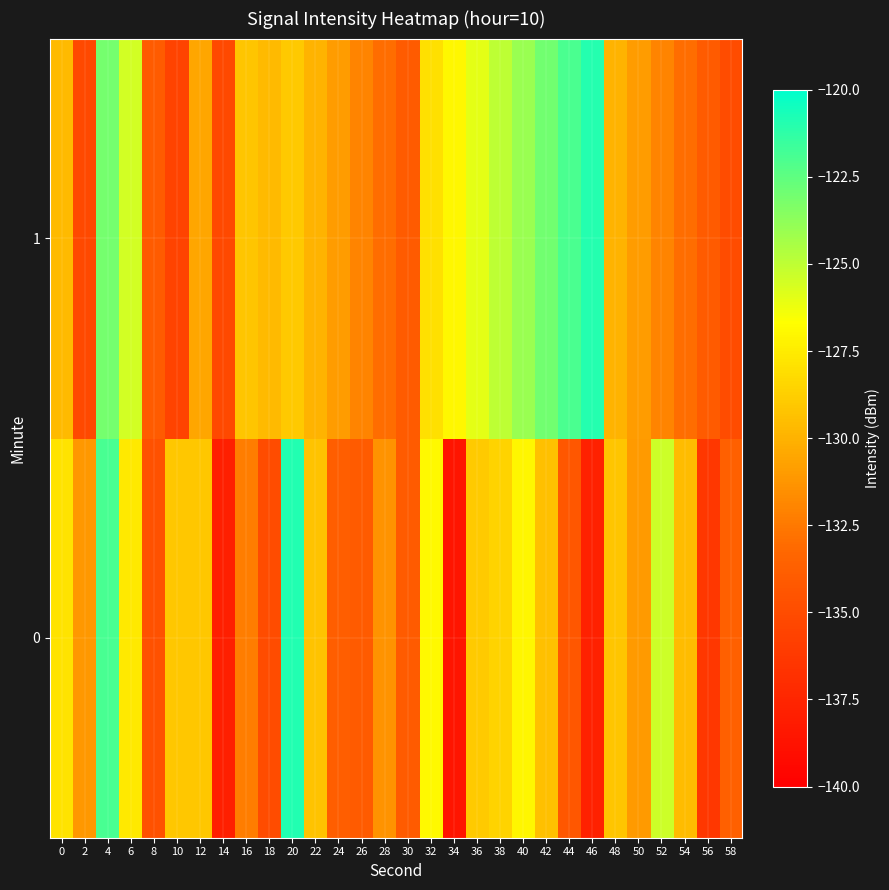

Between 52 and 8, which is larger?

52